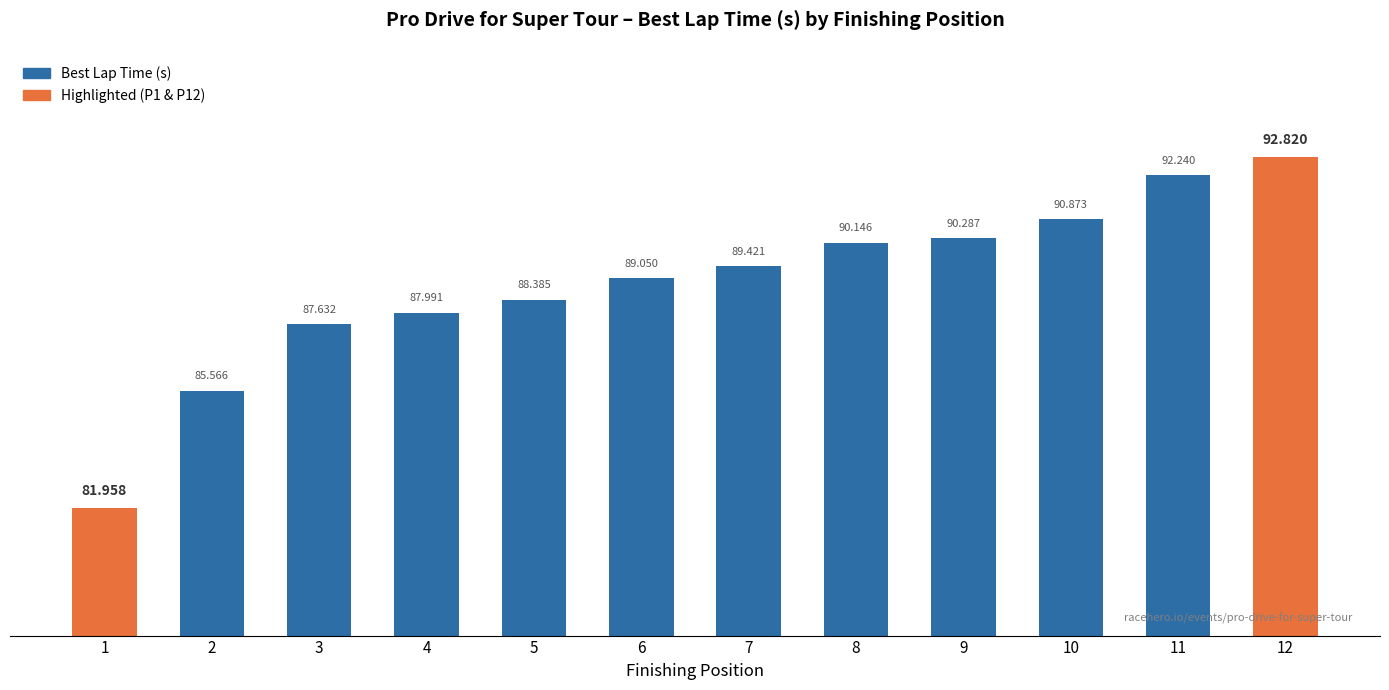

Rank the categories by value from highest to lowest.

12, 11, 10, 9, 8, 7, 6, 5, 4, 3, 2, 1